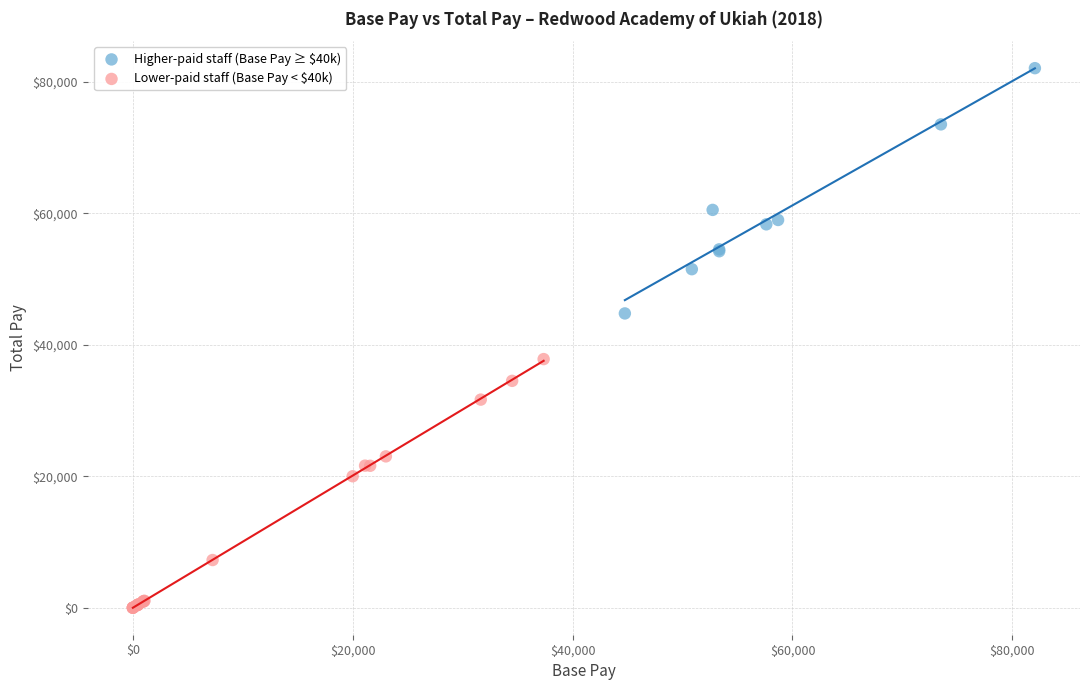

Which series has the widest spread of Y values?

Lower-paid staff (Base Pay < $40k)